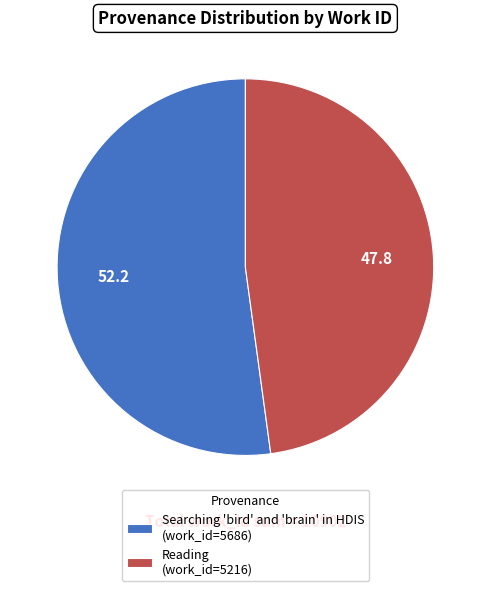

What is the largest slice in the pie chart?

Searching 'bird' and 'brain' in HDIS